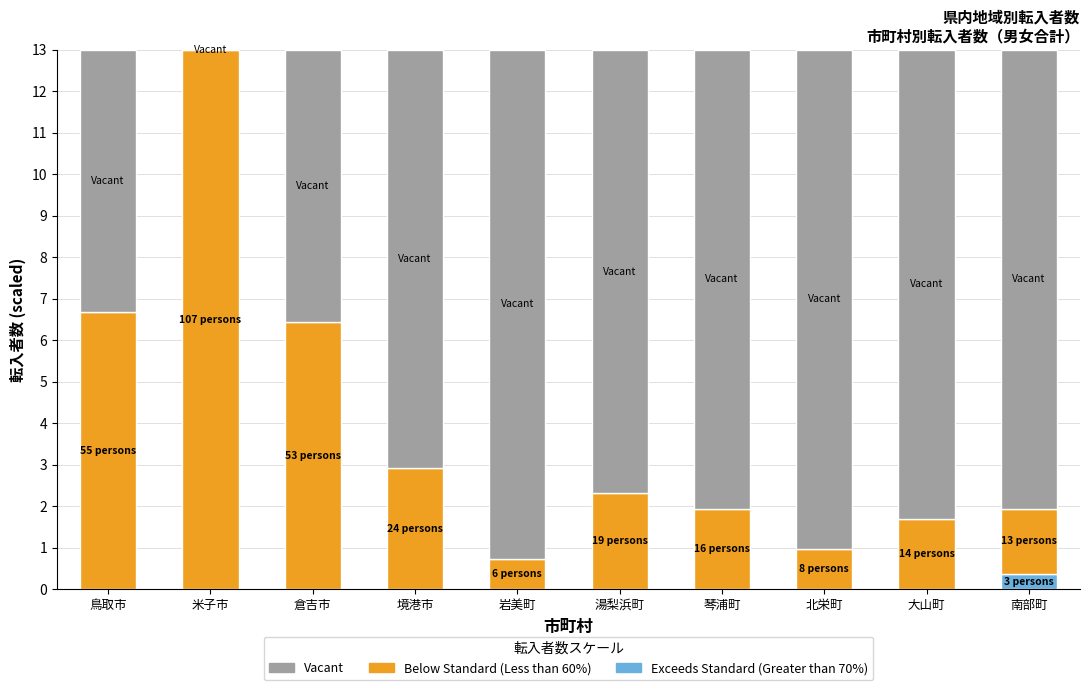

What is the total value across all series at 米子市?

13.0